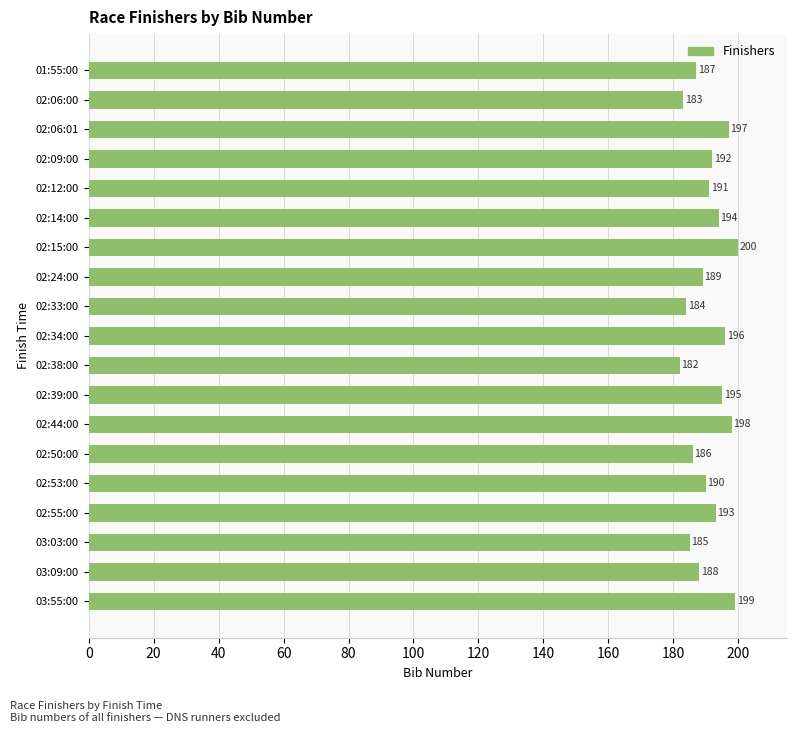

Where is the data nearest to the value 191?

02:12:00